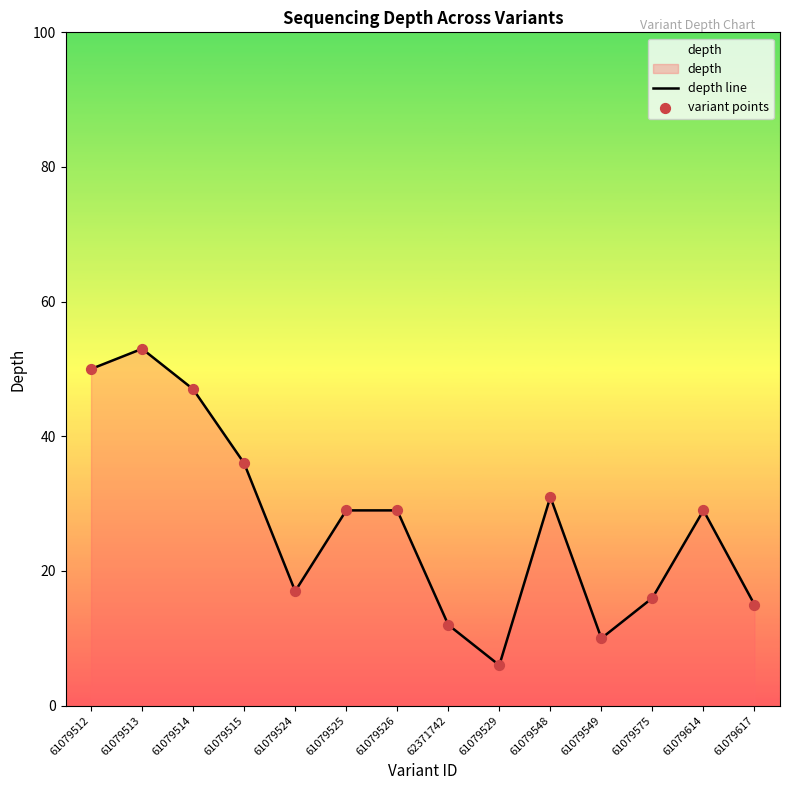

Which series has the largest total across all categories?

depth line